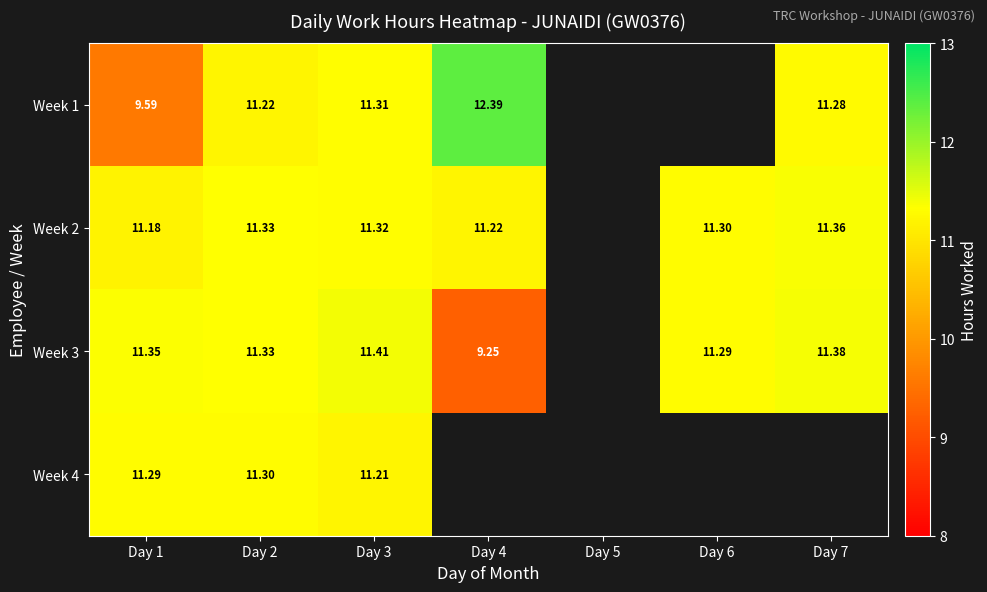

What is the minimum value shown in the chart?

9.2